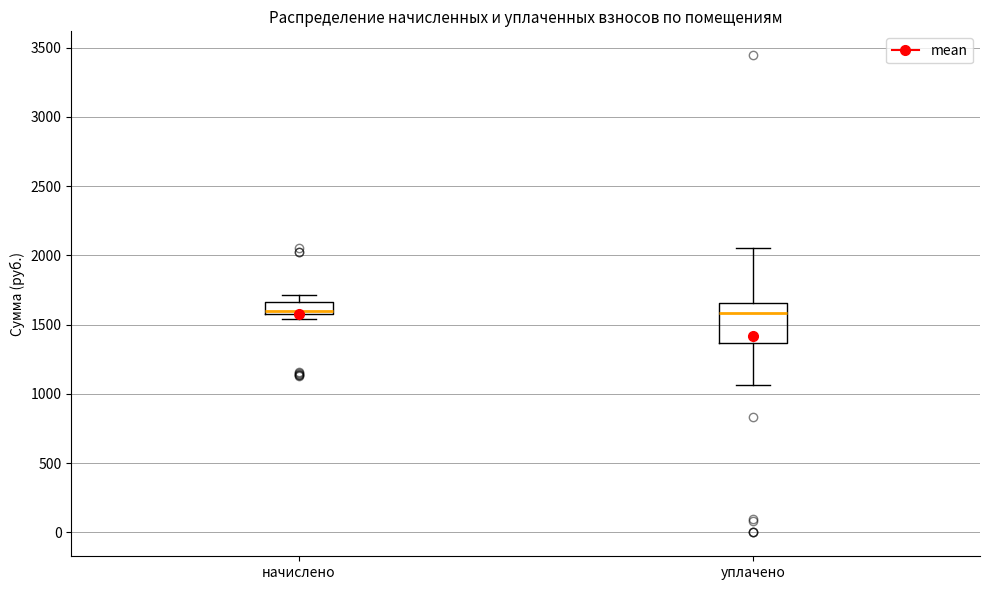

Comparing the boxes themselves (not the whiskers), which one is the tallest?

уплачено